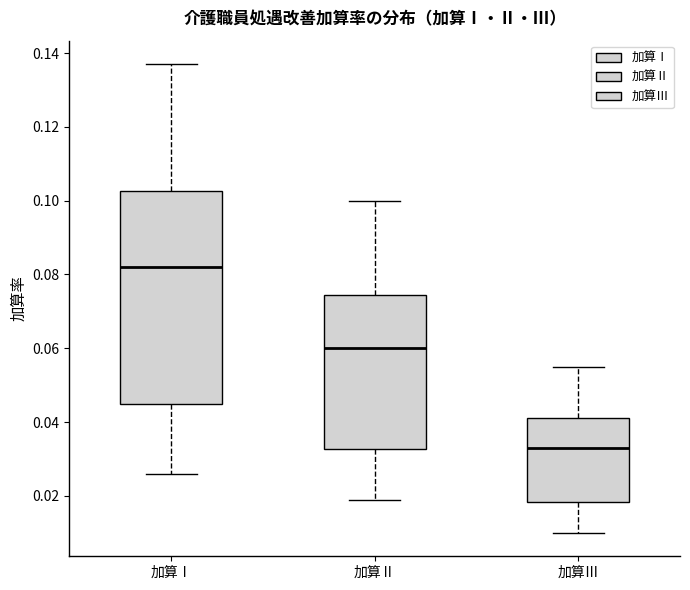

Comparing the boxes themselves (not the whiskers), which one is the tallest?

加算Ⅰ